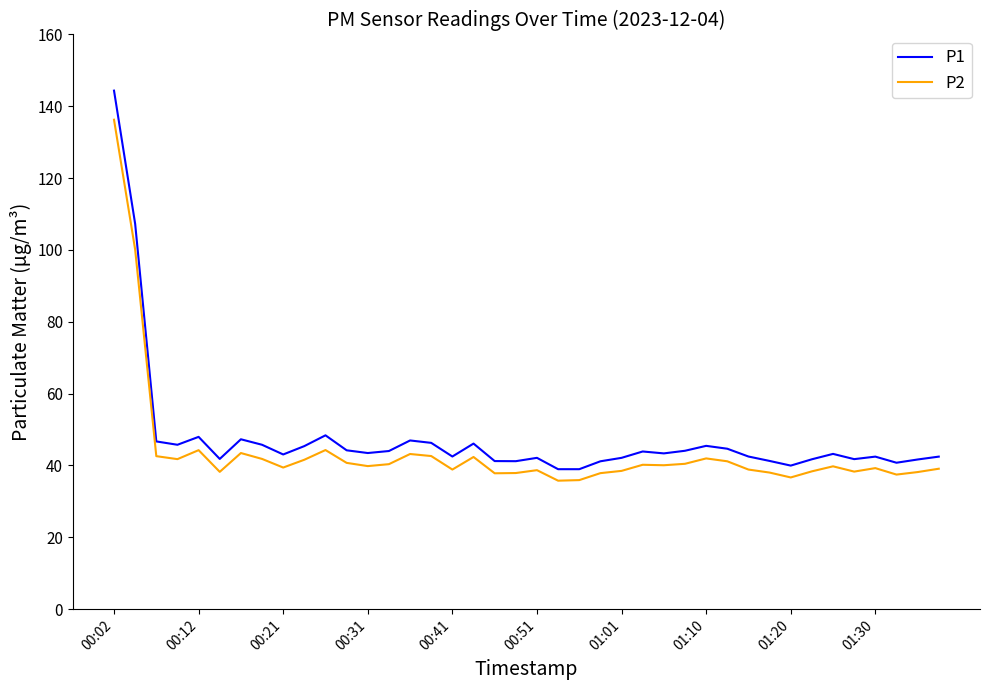

Which series has the widest spread of values?

P1